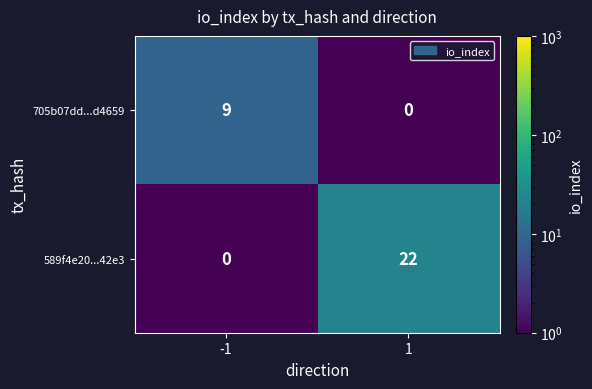

Reading left to right, what are all the values shown in this chart?

705b07dd...d4659: 9	0
589f4e20...42e3: 0	22